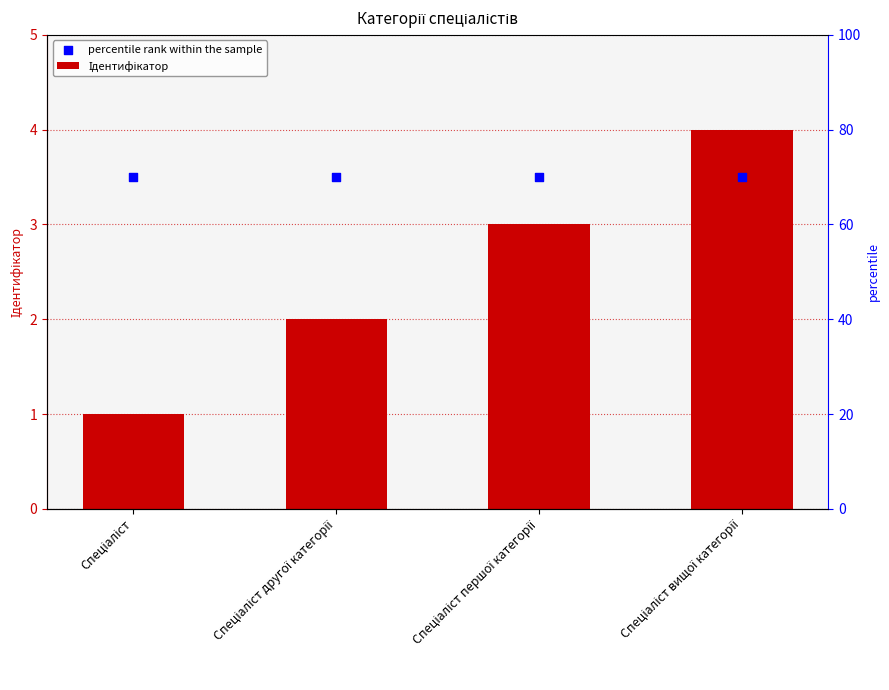

Which series reaches the minimum Y coordinate?

Ідентифікатор